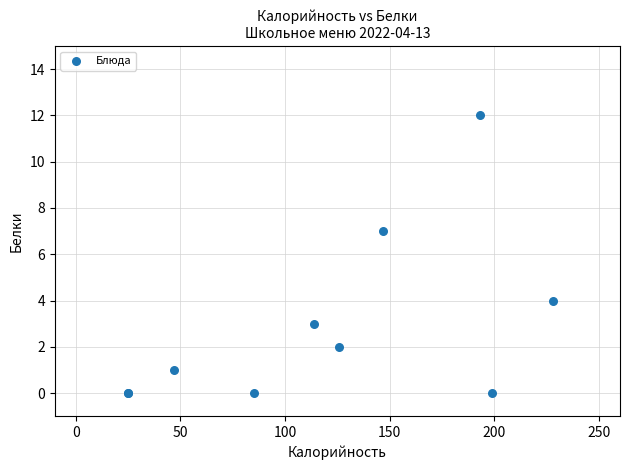

What Y value in the scatter plot is closest to 6?

7